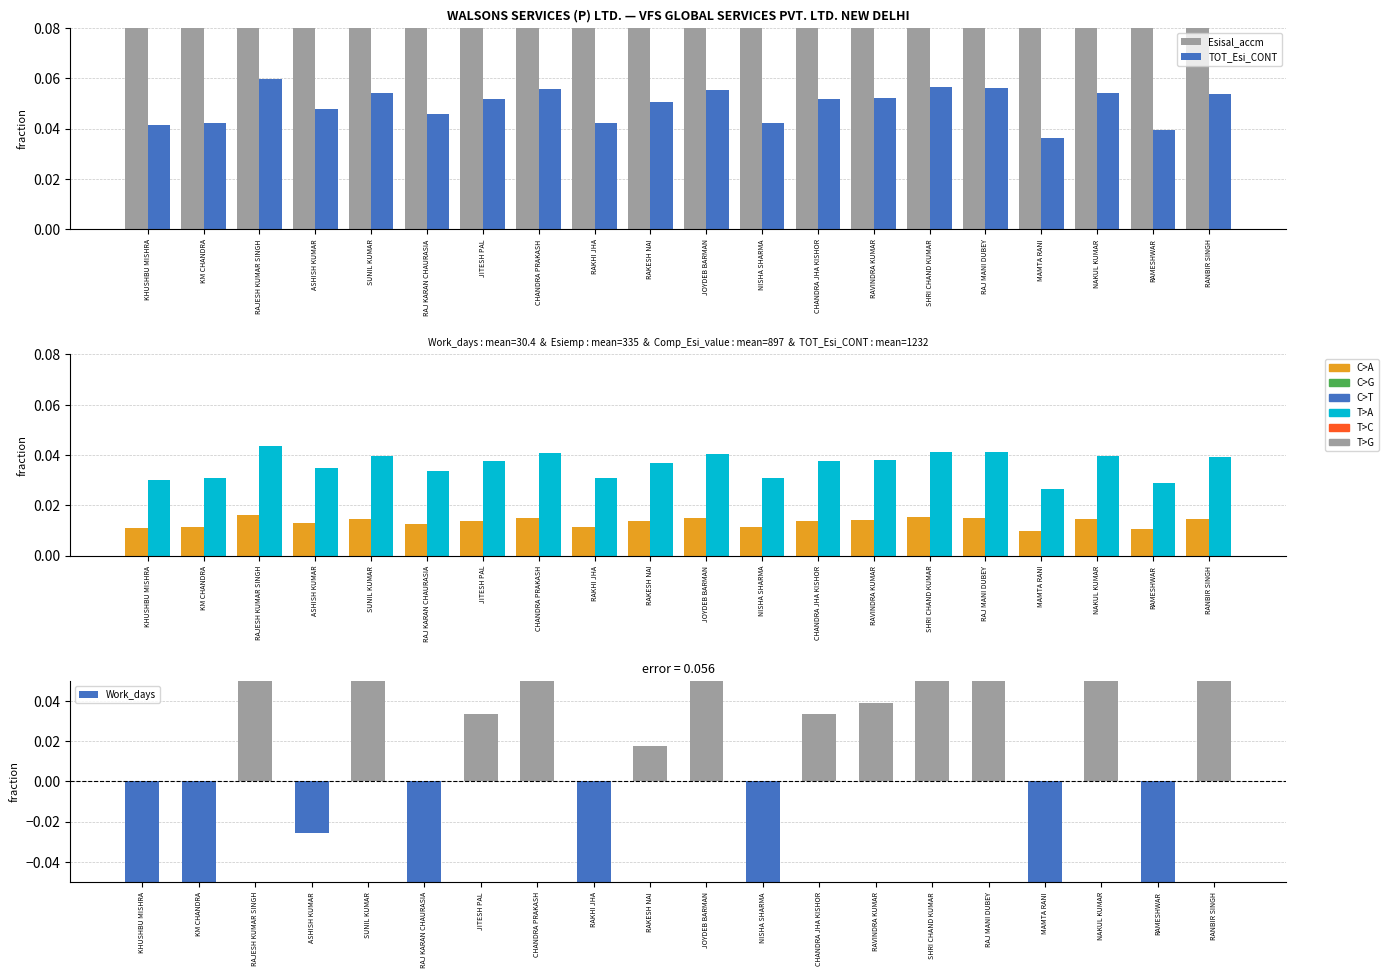

At which category is the sum across all series the highest?

RAJESH KUMAR SINGH